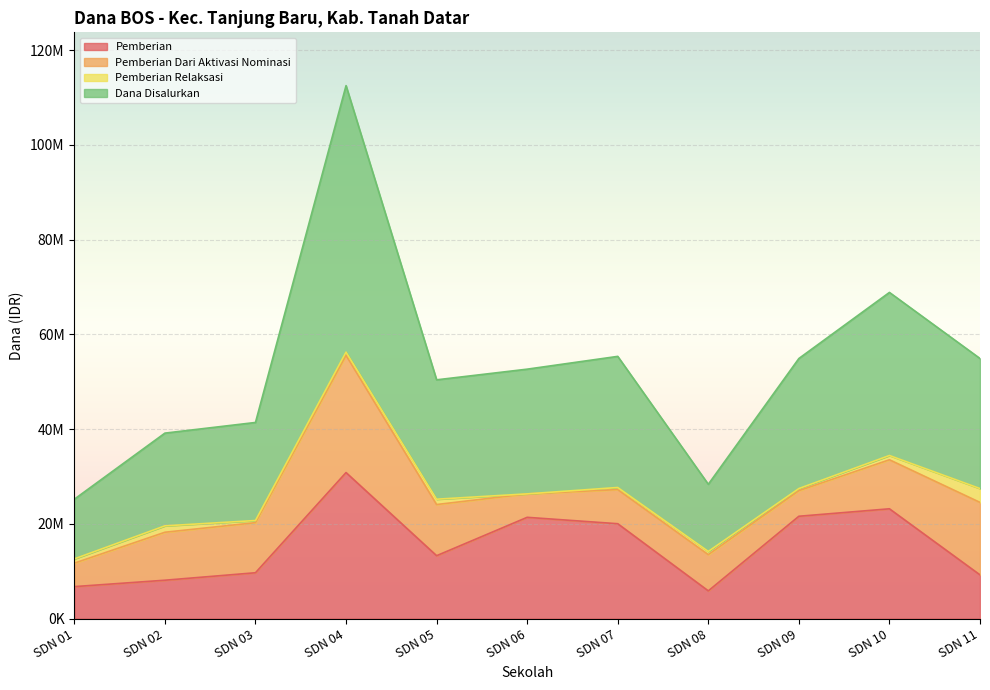

What is the maximum value shown in the chart?

56250000